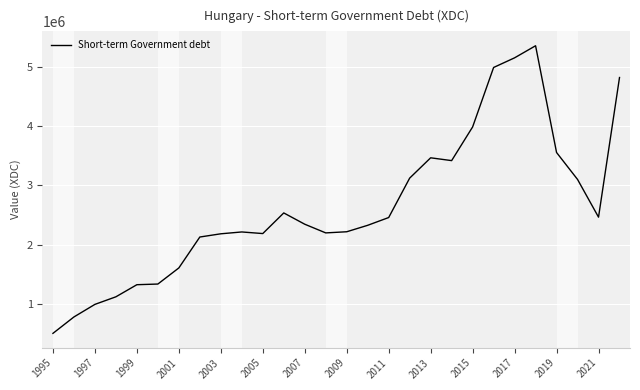

What is the maximum value shown in the chart?

5356374